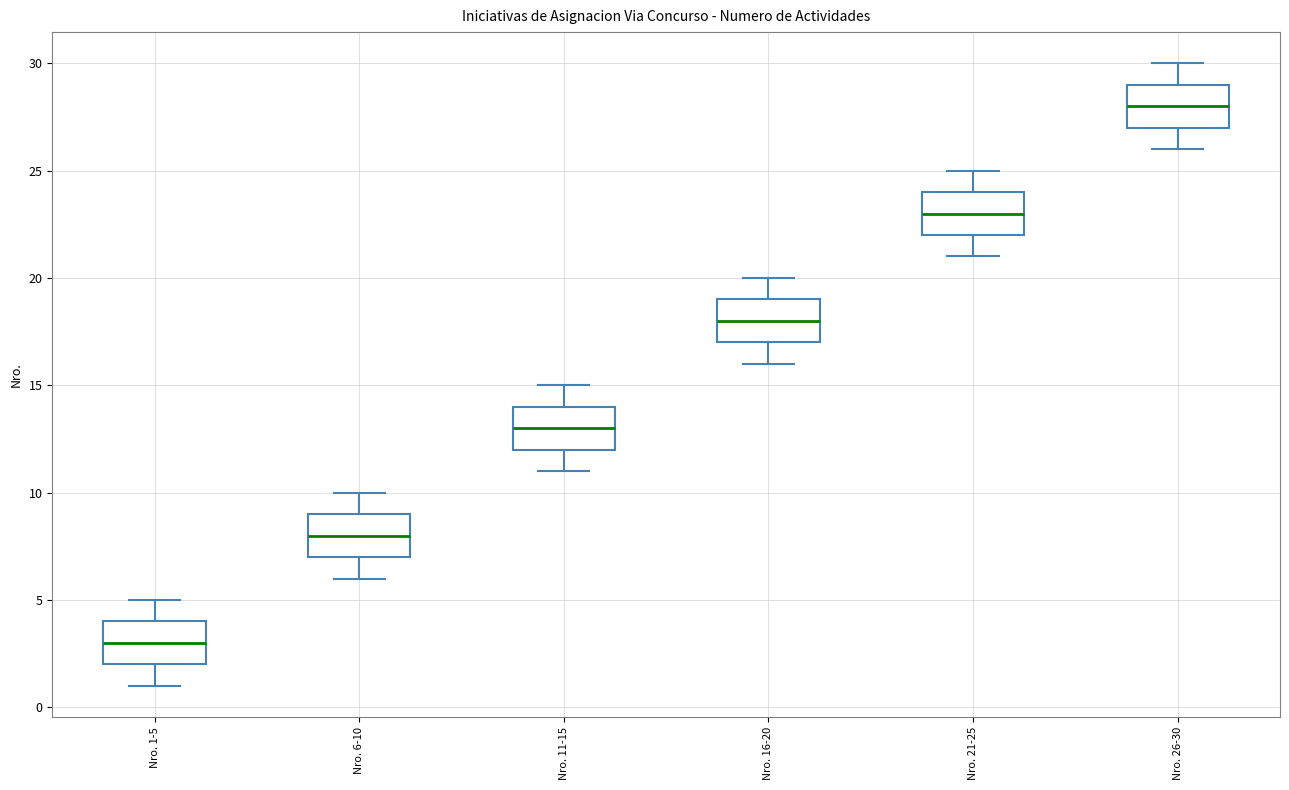

Which box has the highest median line?

Nro. 26-30